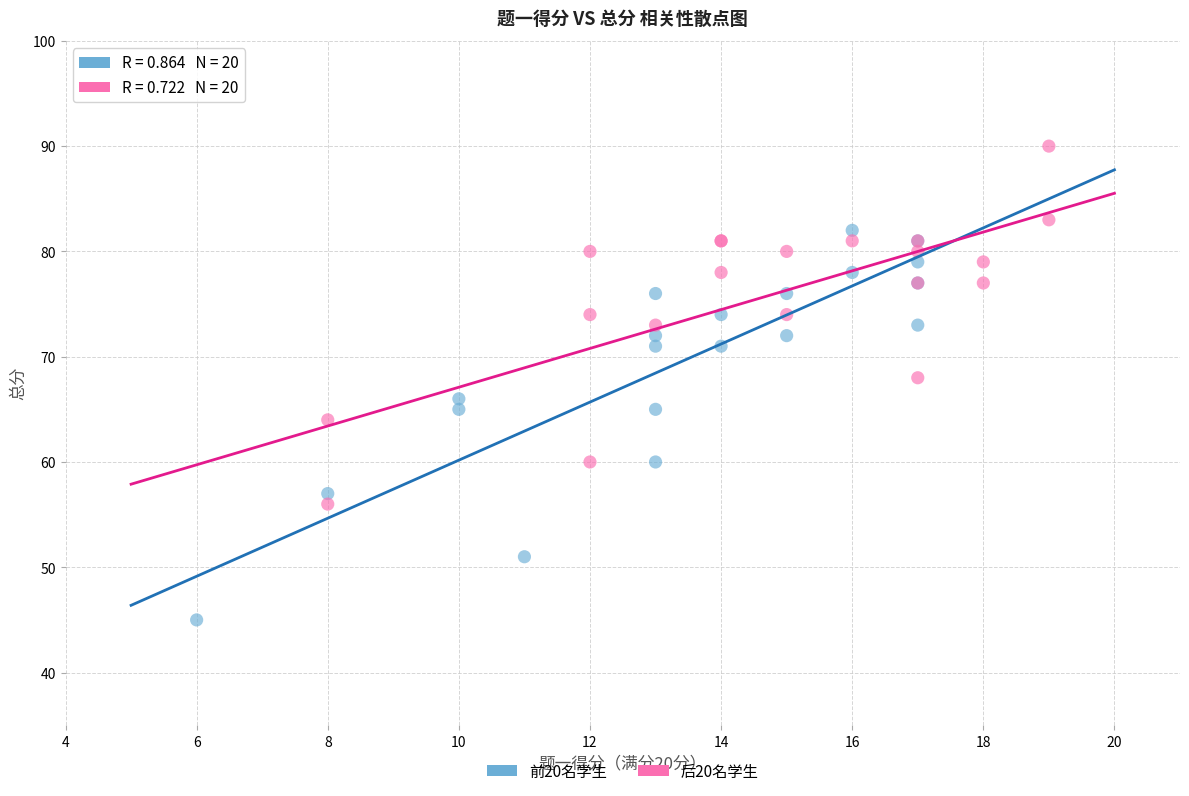

Which series has the widest spread of Y values?

前20名学生